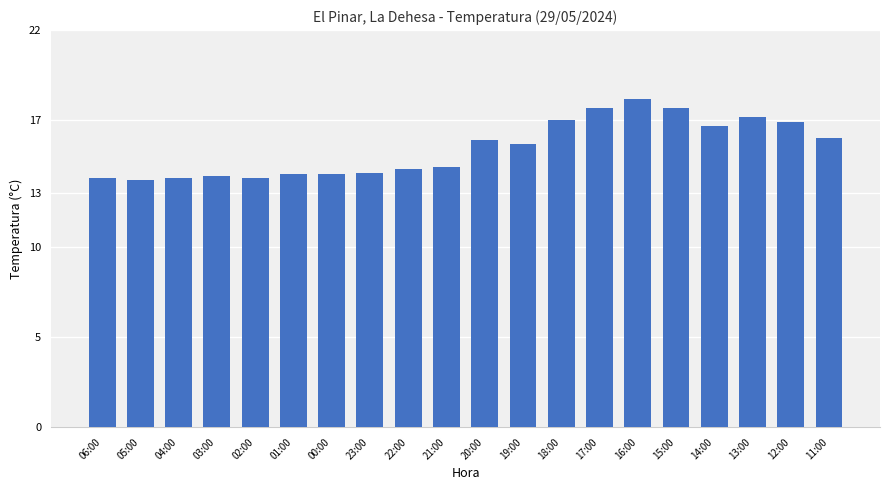

What is the value of the 3rd bar from the left?

13.8